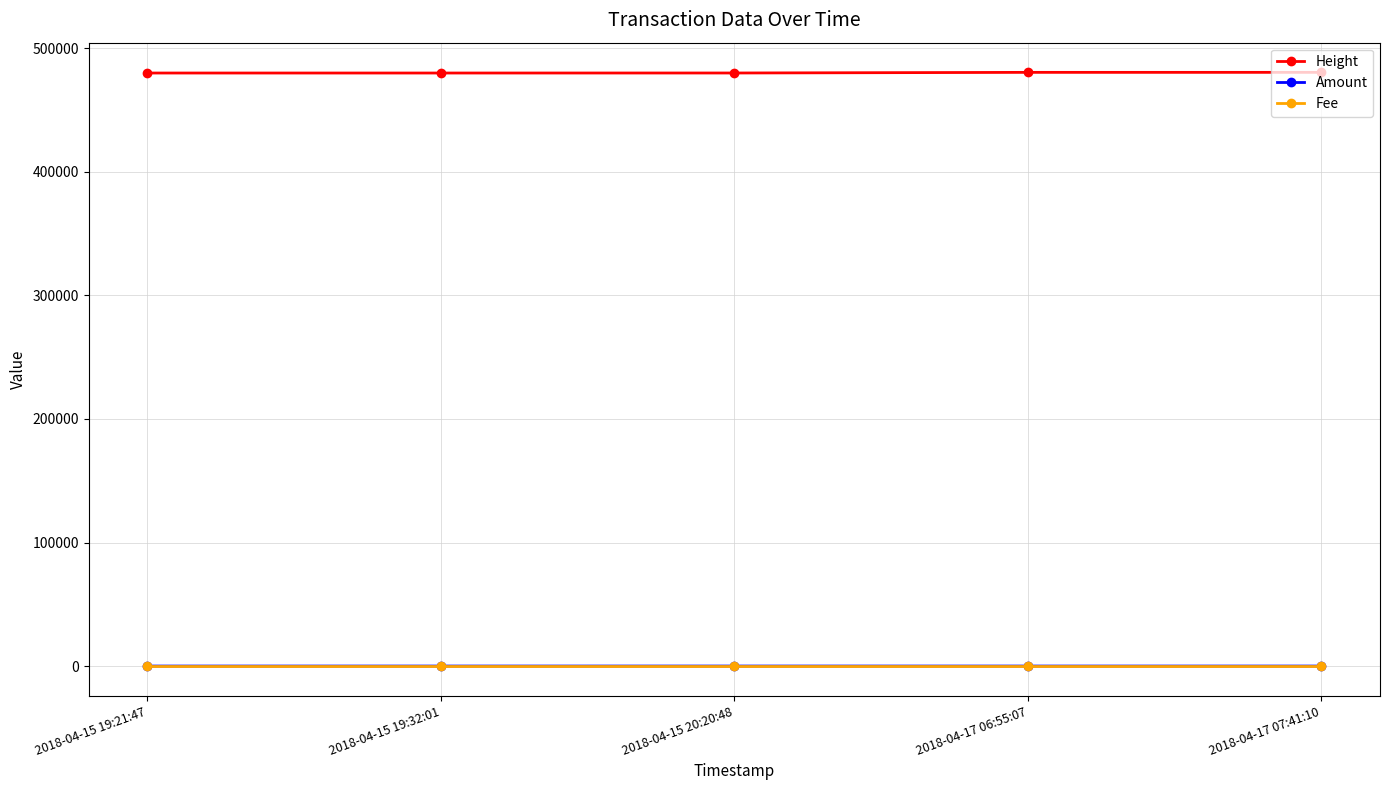

How many lines are shown in the chart?

3